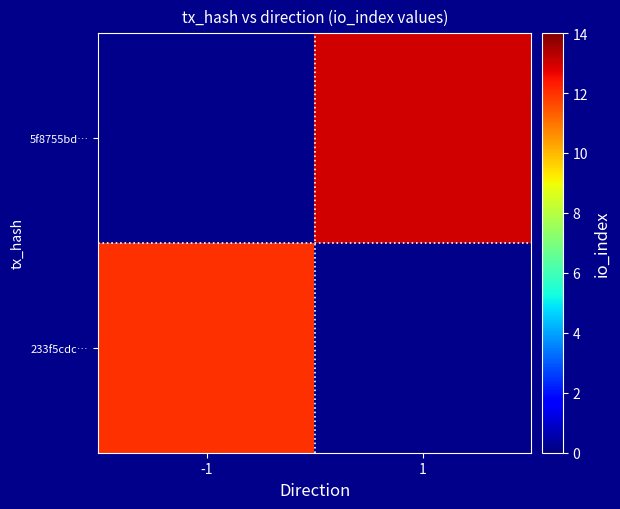

How many data points does each series have?

2